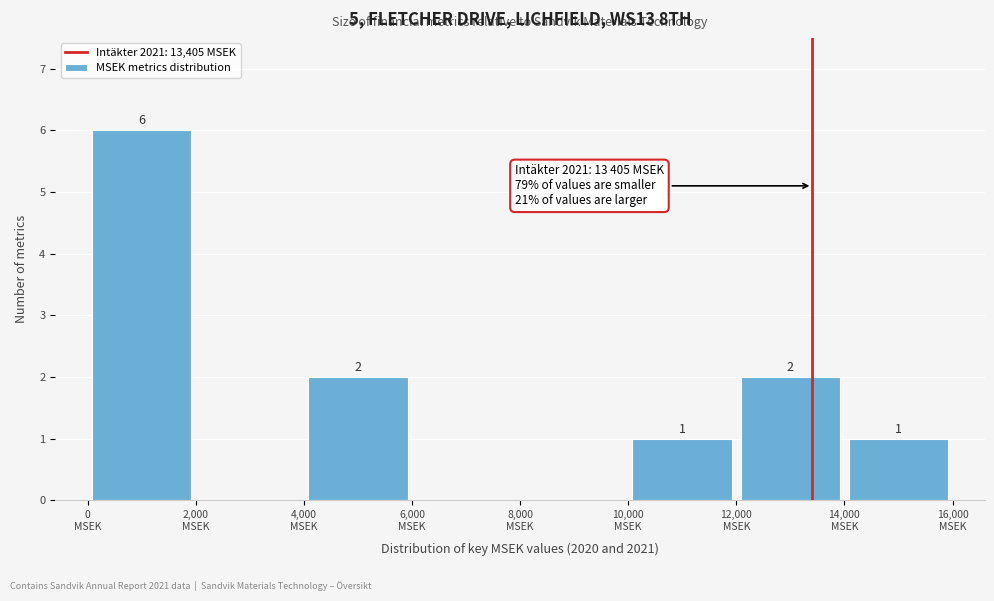

Which range on the x-axis has the tallest bar?

0 to 2000